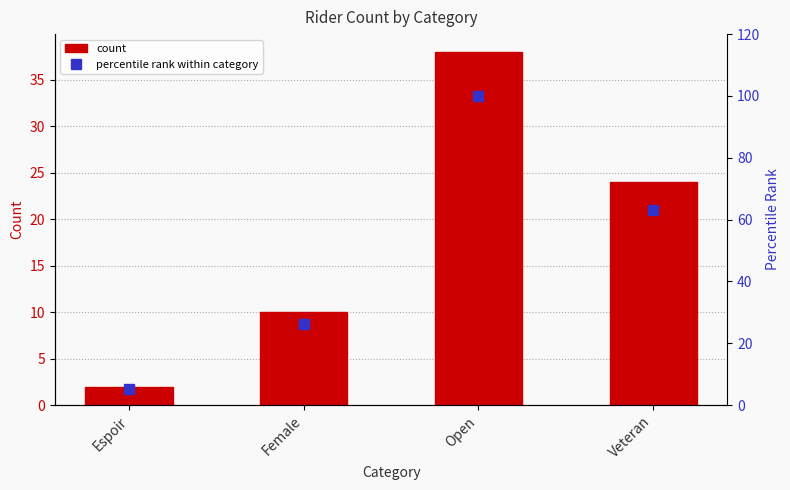

Is it true that count equals 3.4 at Espoir?

False